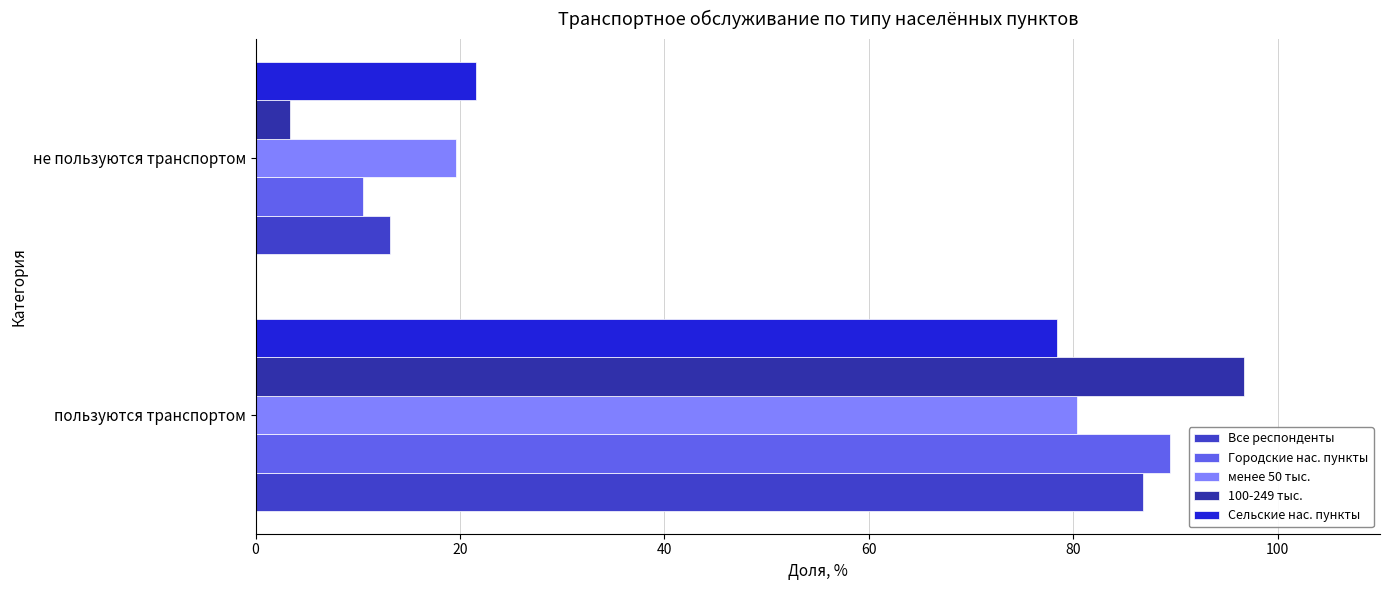

True or false: 100-249 тыс. has a value of 145.8 at пользуются транспортом.

False